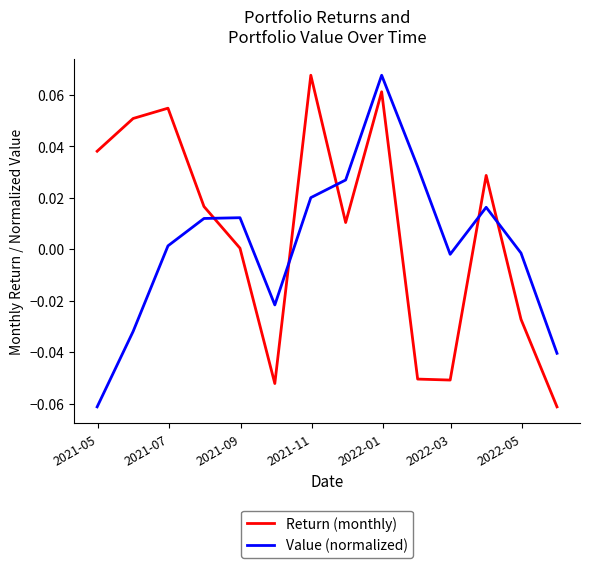

How many intersections are there between Value (normalized) and Return (monthly)?

5